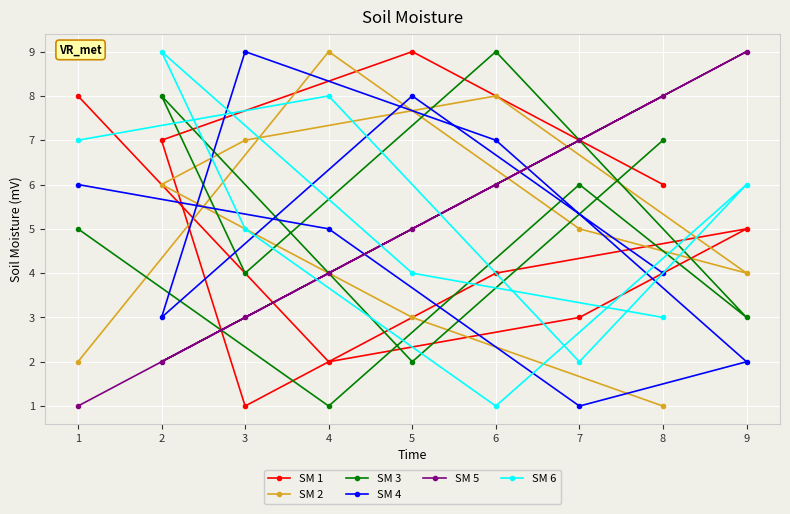

What is the value of the SM 3 point at the 1st from the left?

5